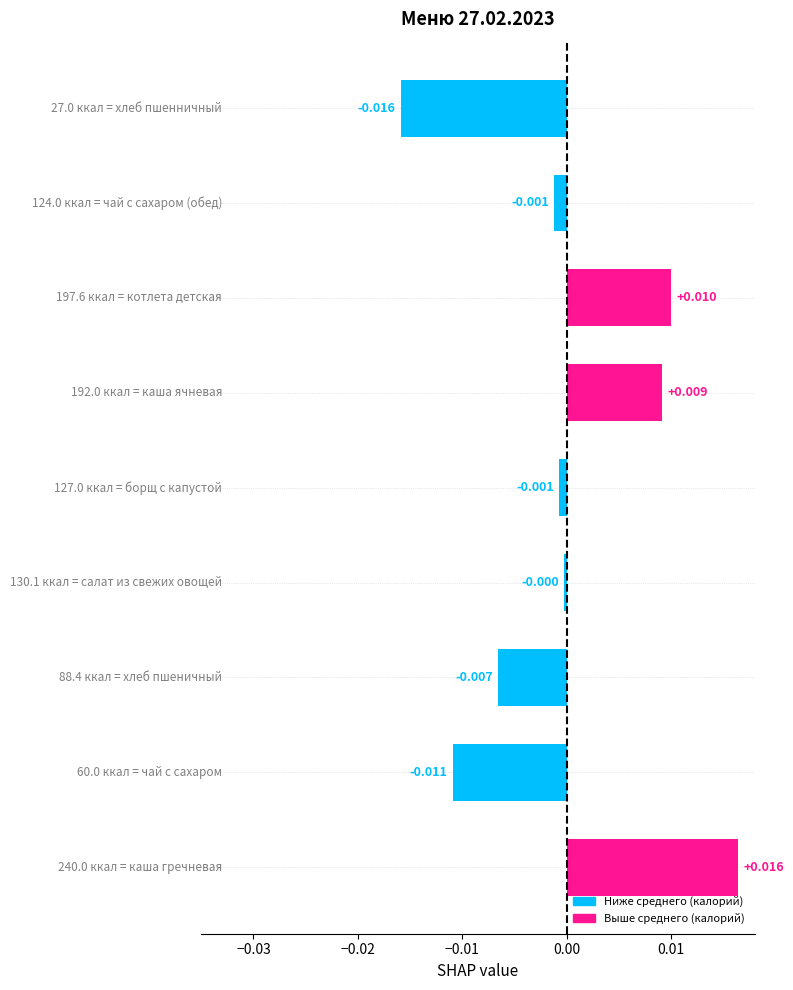

How many values are above zero?

3